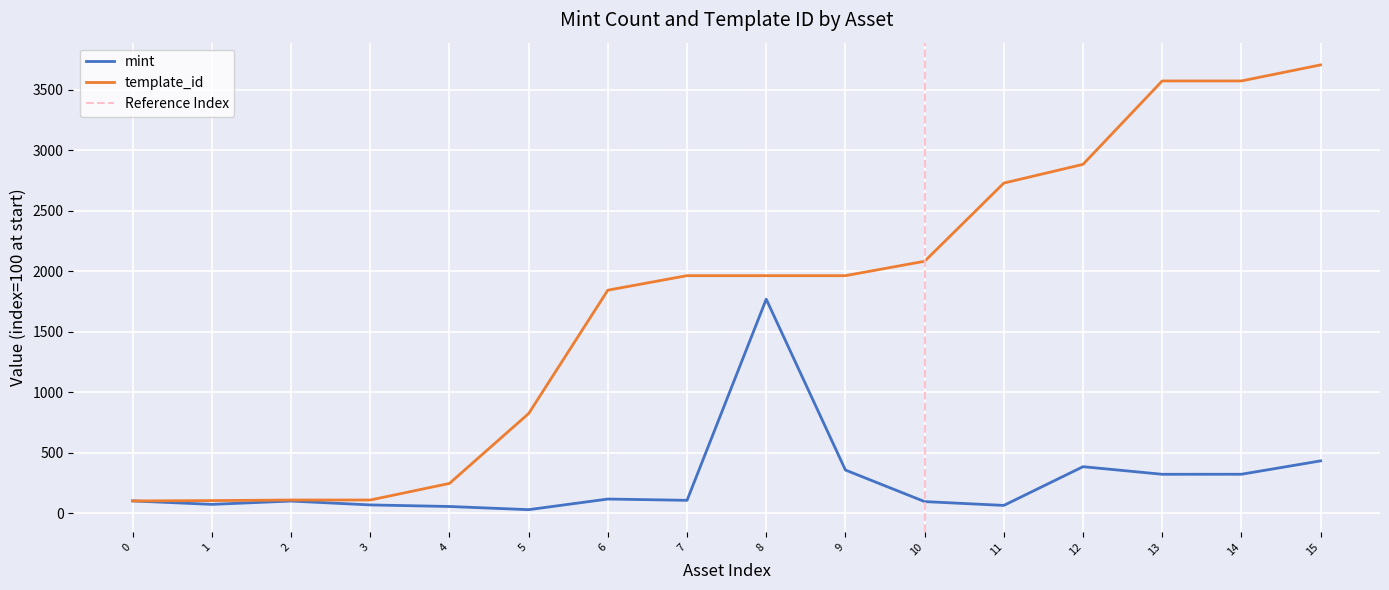

What are all the series names shown in the legend?

mint, template_id